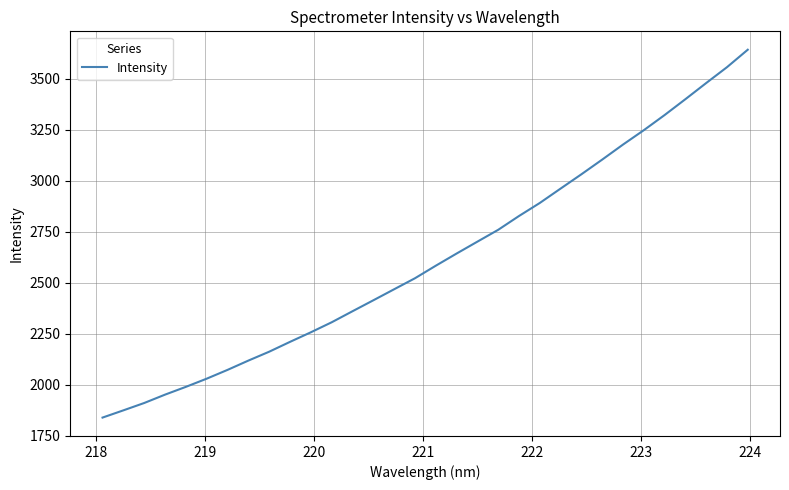

What is the greatest value displayed?

3640.9